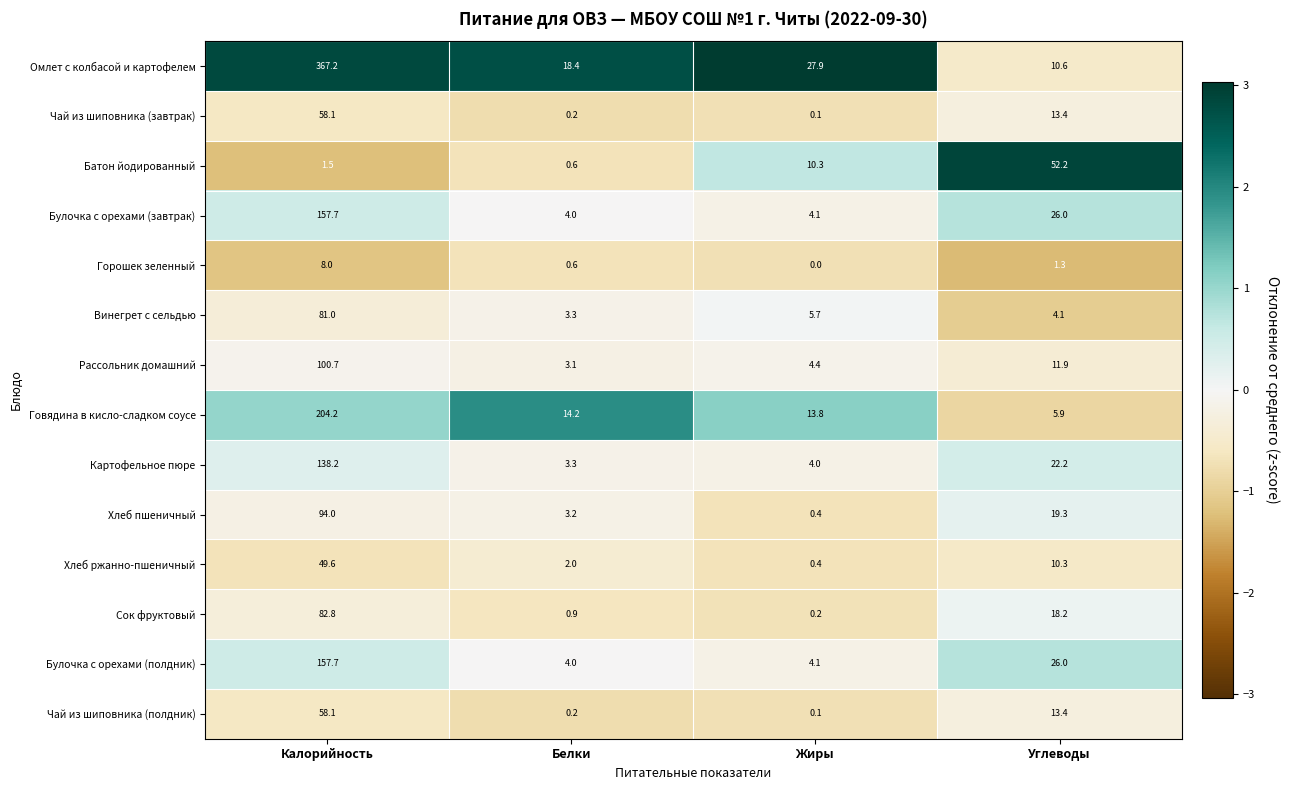

The value of Хлеб пшеничный at Белки is 5.7. True or false?

False